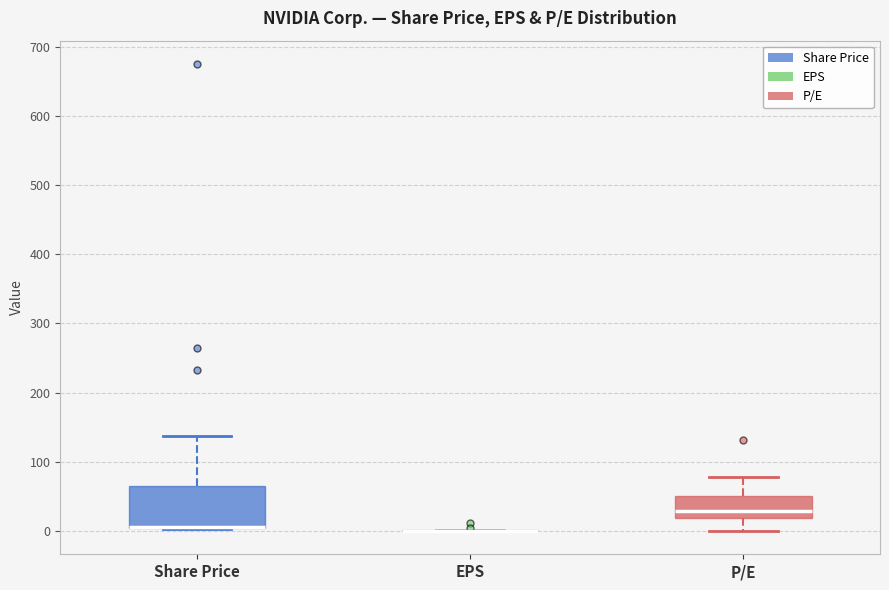

Reading left to right, read every box against the y-axis: the position of its median line, the range the box covers, and the ends of its whiskers. The values are not printed on the chart, so give them approximately, as read against the axis.

Share Price: median 10 (drawn on the box's lower edge), box 0 to 60, whiskers 0 to 140
EPS: box collapsed to a line at 0, whiskers 0 to 0
P/E: median 30, box 20 to 50, whiskers 0 to 80